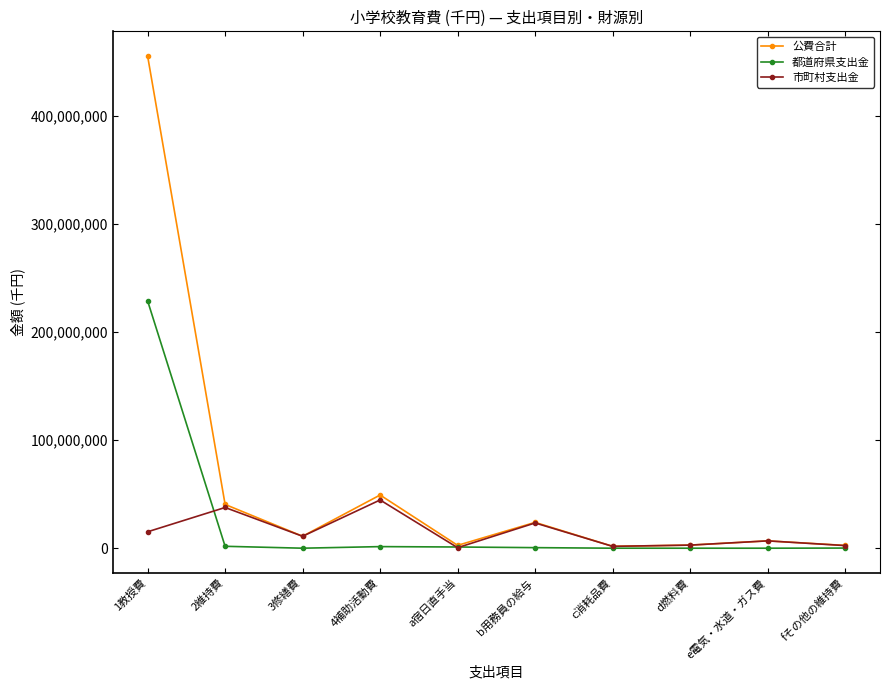

What is the highest value of the 公費合計 series?

455435172